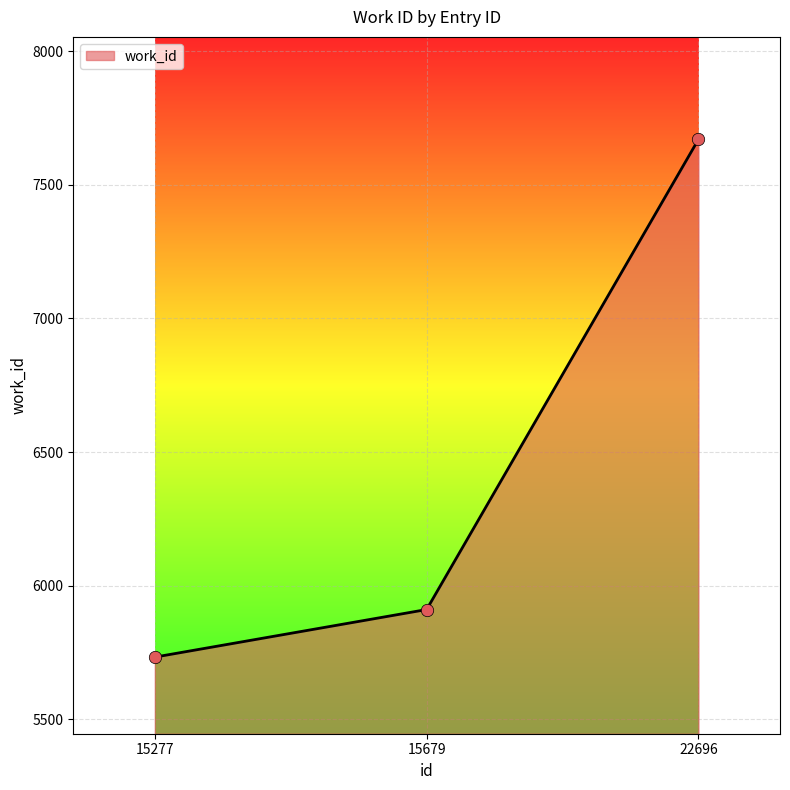

Which has a higher value, 15679 or 15277?

15679